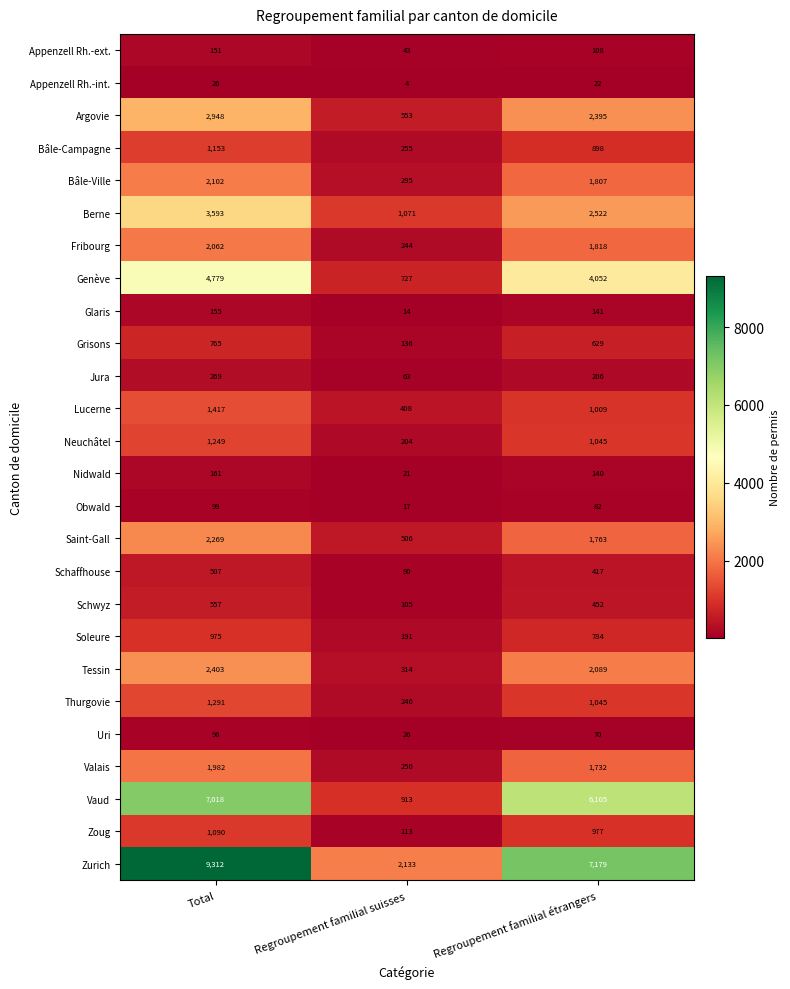

Which series has the largest total across all categories?

Zurich